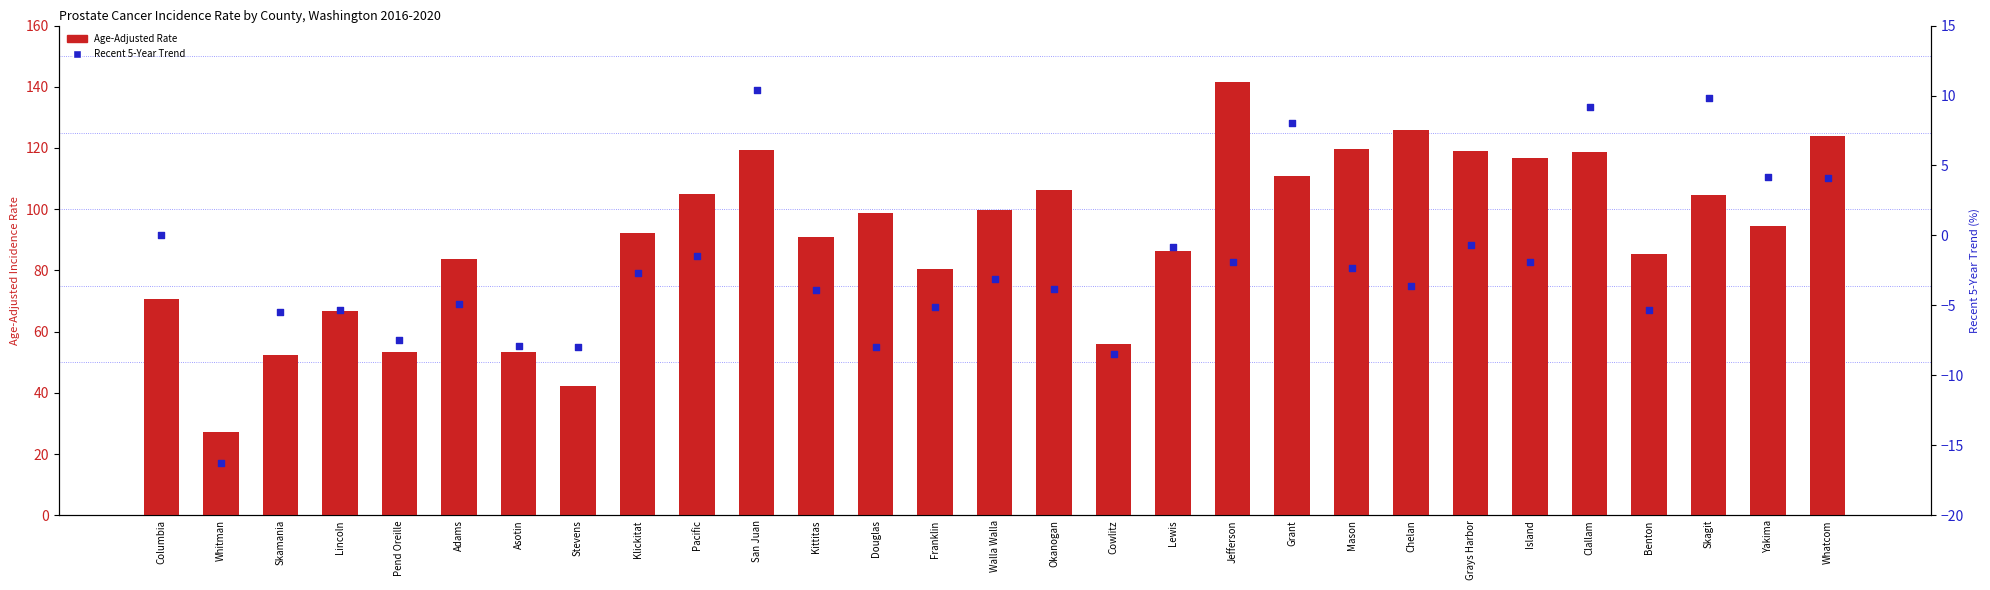

At which category is the sum across all series the highest?

Jefferson